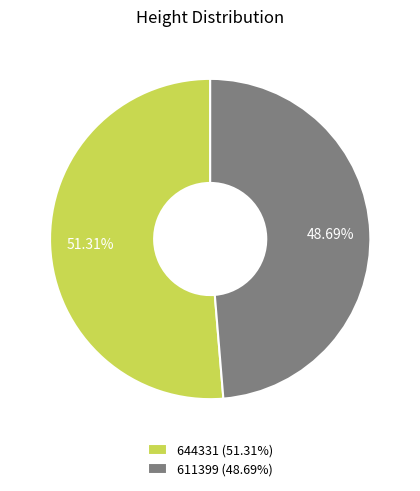

What percentage is the 611399 slice, to the nearest percent?

49%